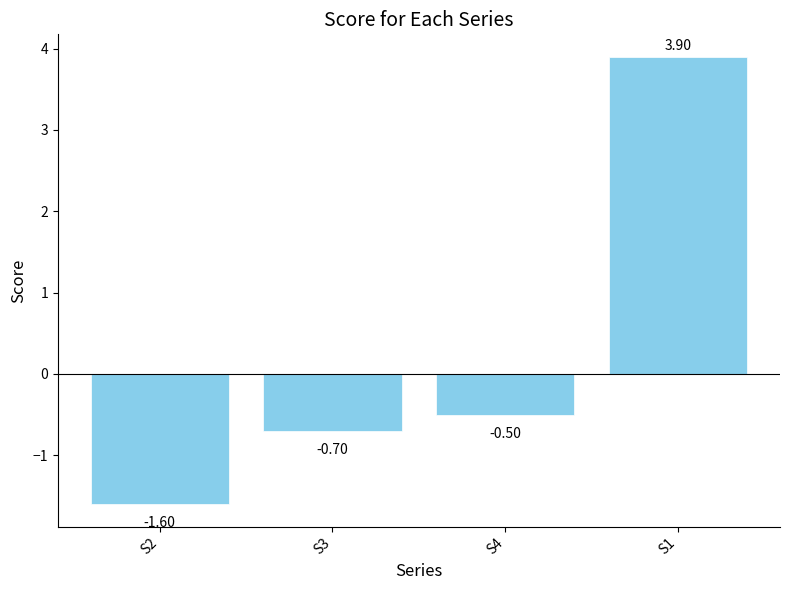

What is the sum of the values at S3 and S2?

-2.3